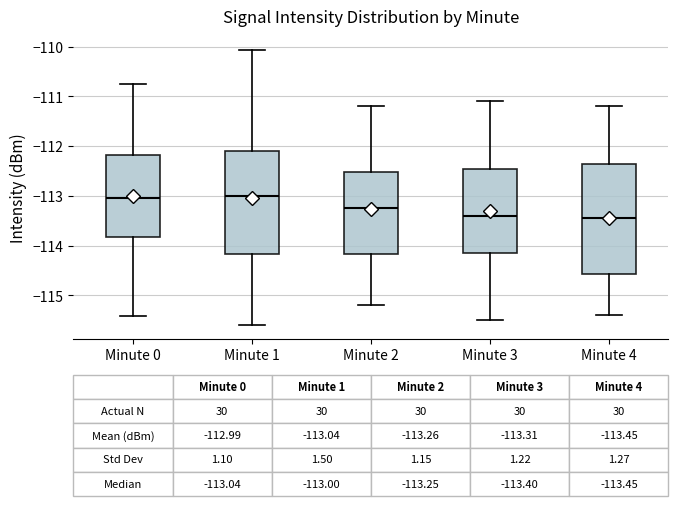

Which box is the tallest, from its lower edge to its upper edge?

Minute 4